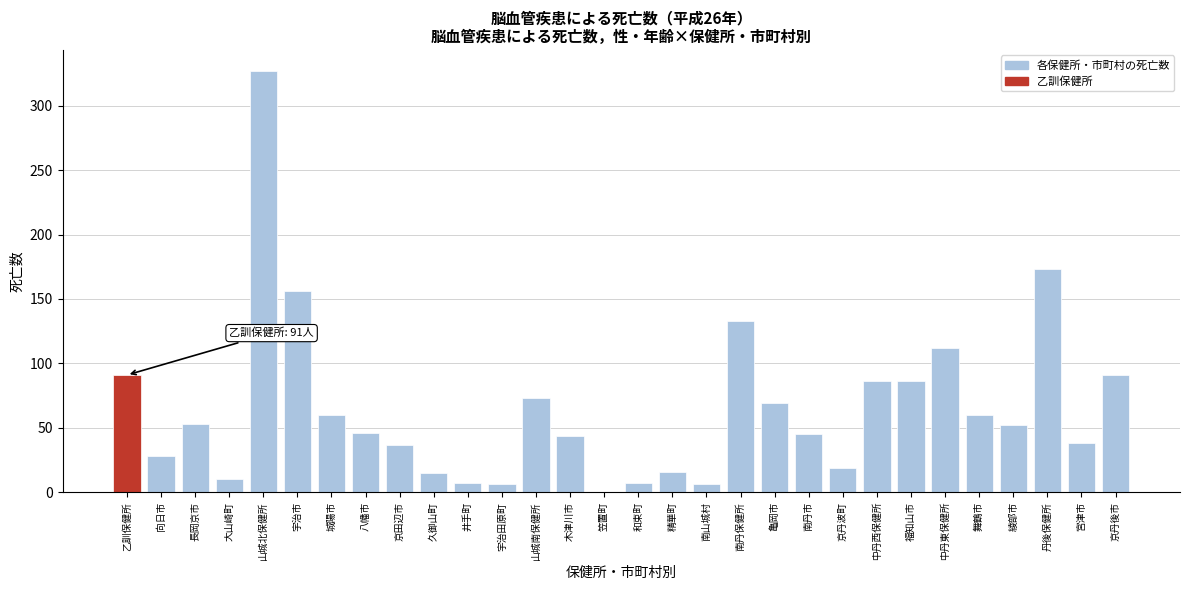

What is the approximate value at 福知山市?

86